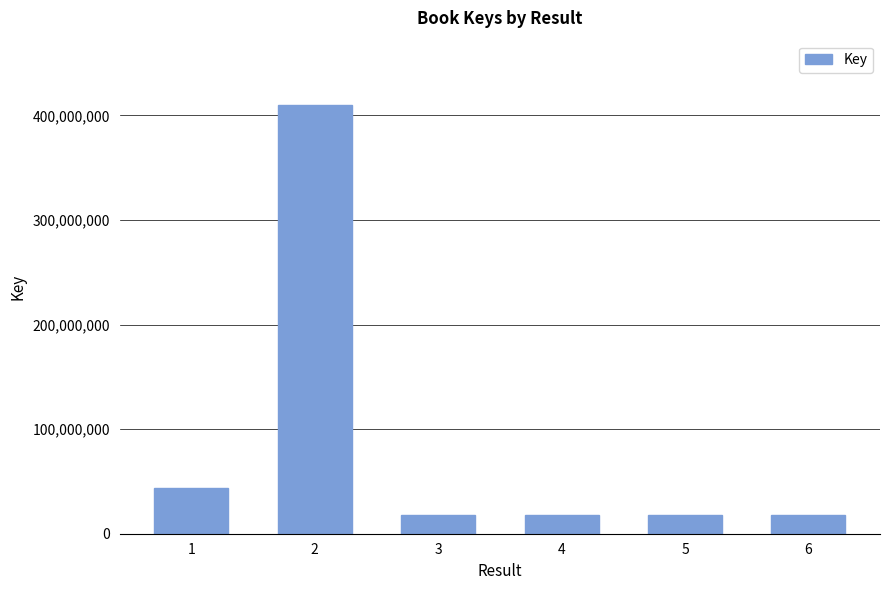

What value does the data have at 2?

409995126